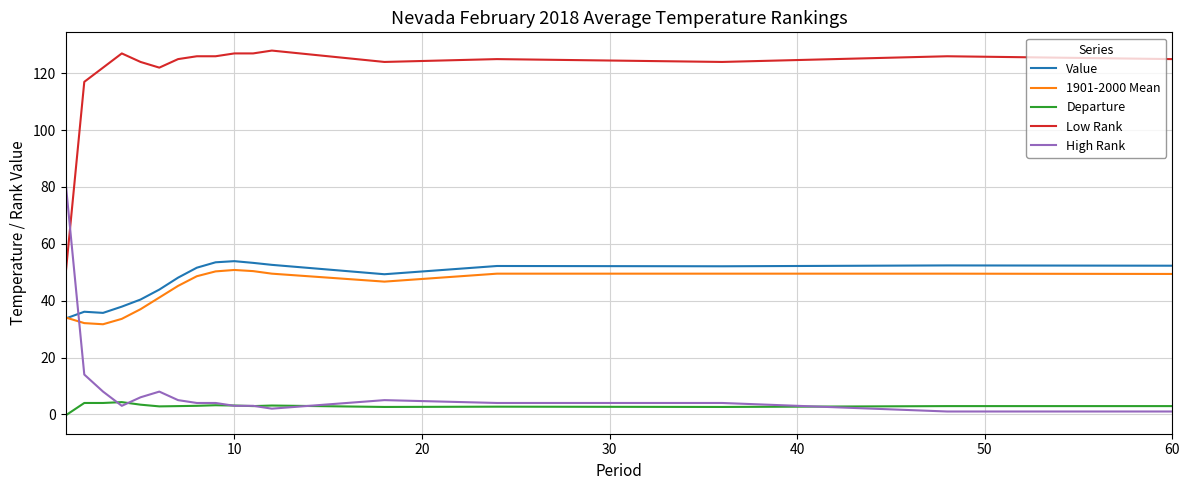

What is the greatest value displayed?

128.0